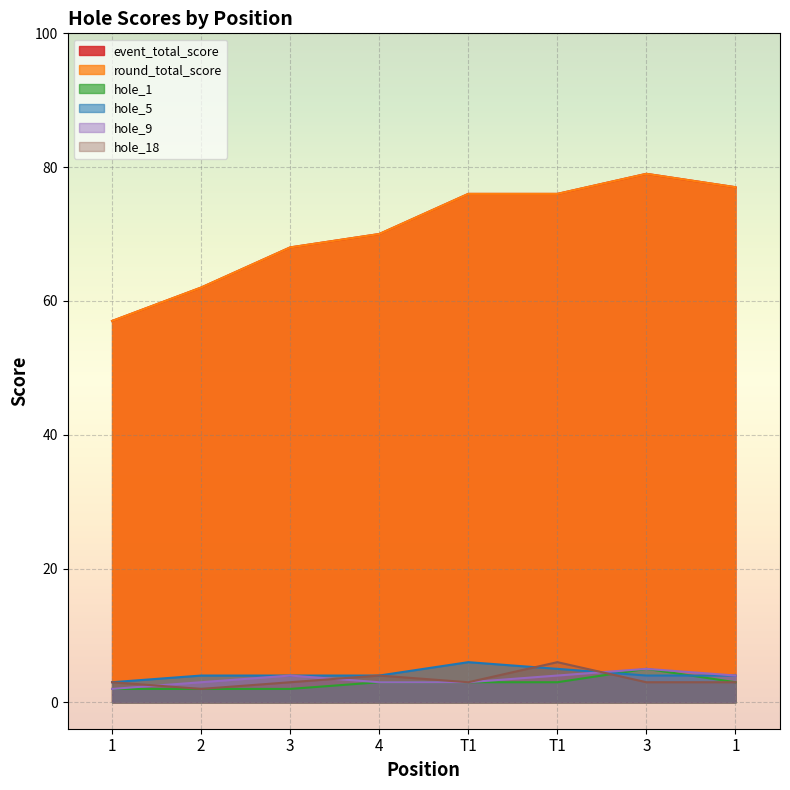

Which category has the lowest value in the hole_5 series?

1